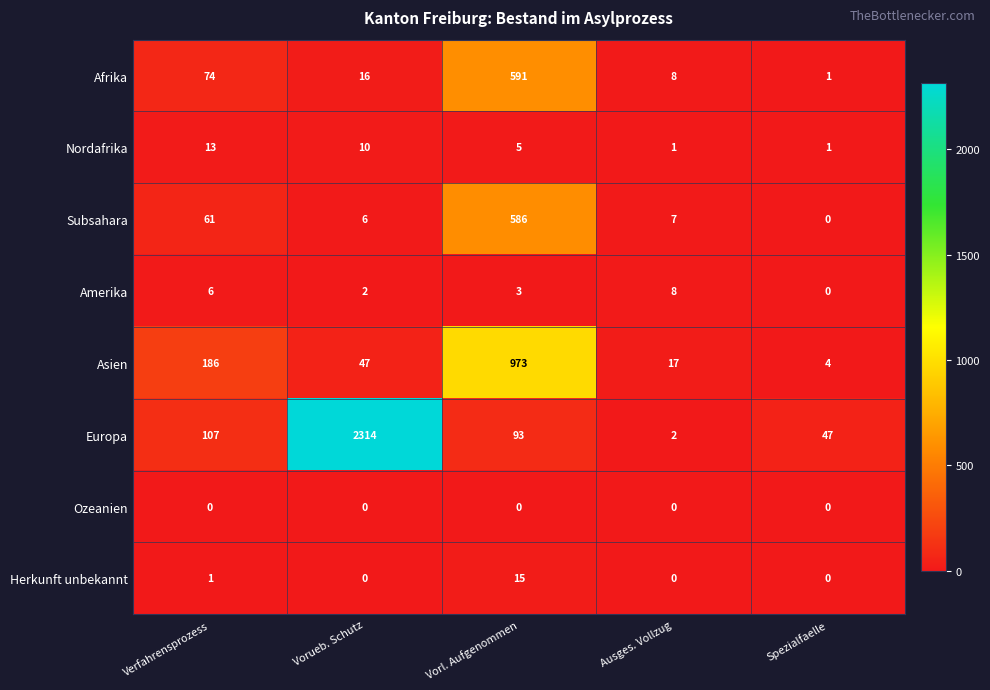

What is the sum of all Afrika values?

690